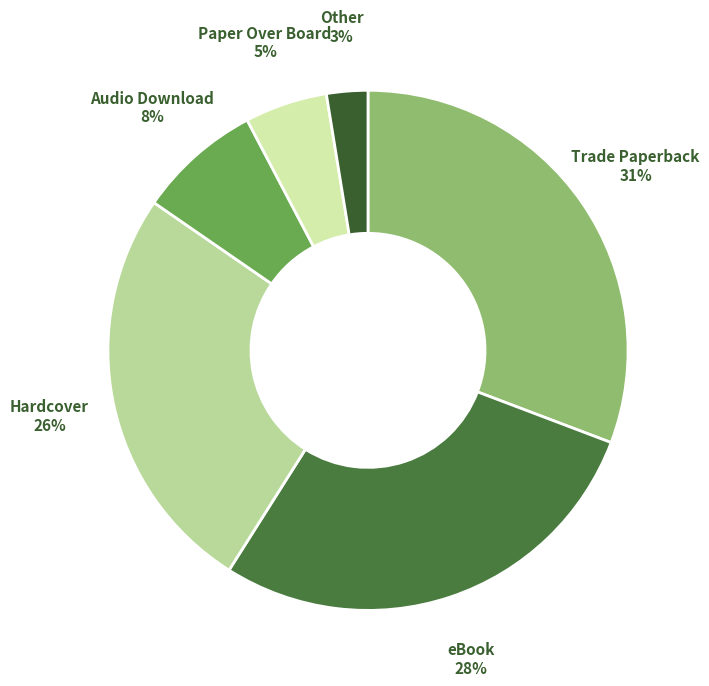

Between Audio Download and Other, which is larger?

Audio Download